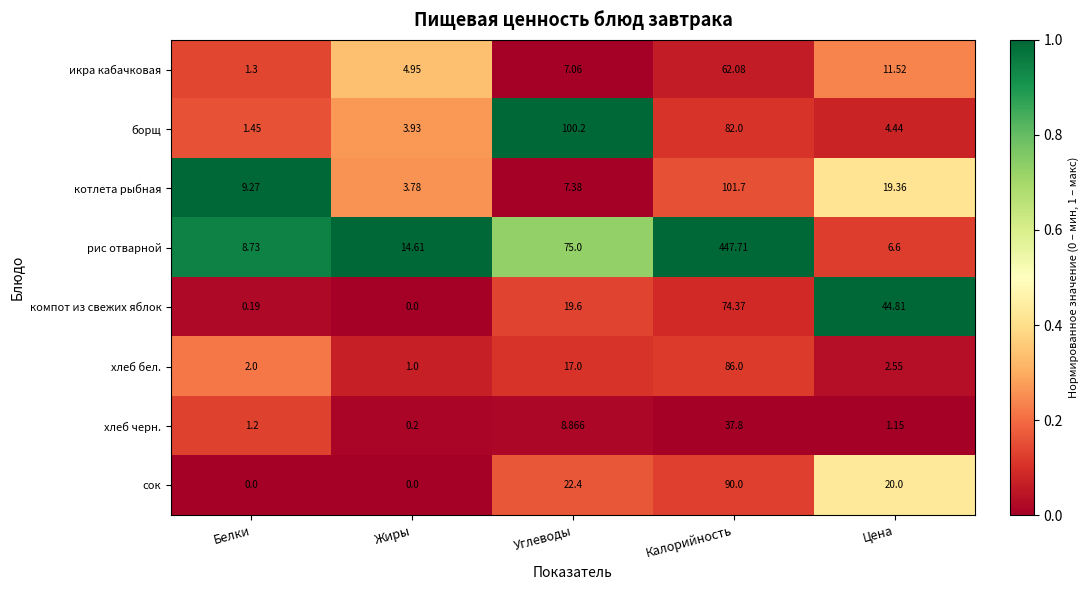

At which label is хлеб черн. closest to 19?

Углеводы